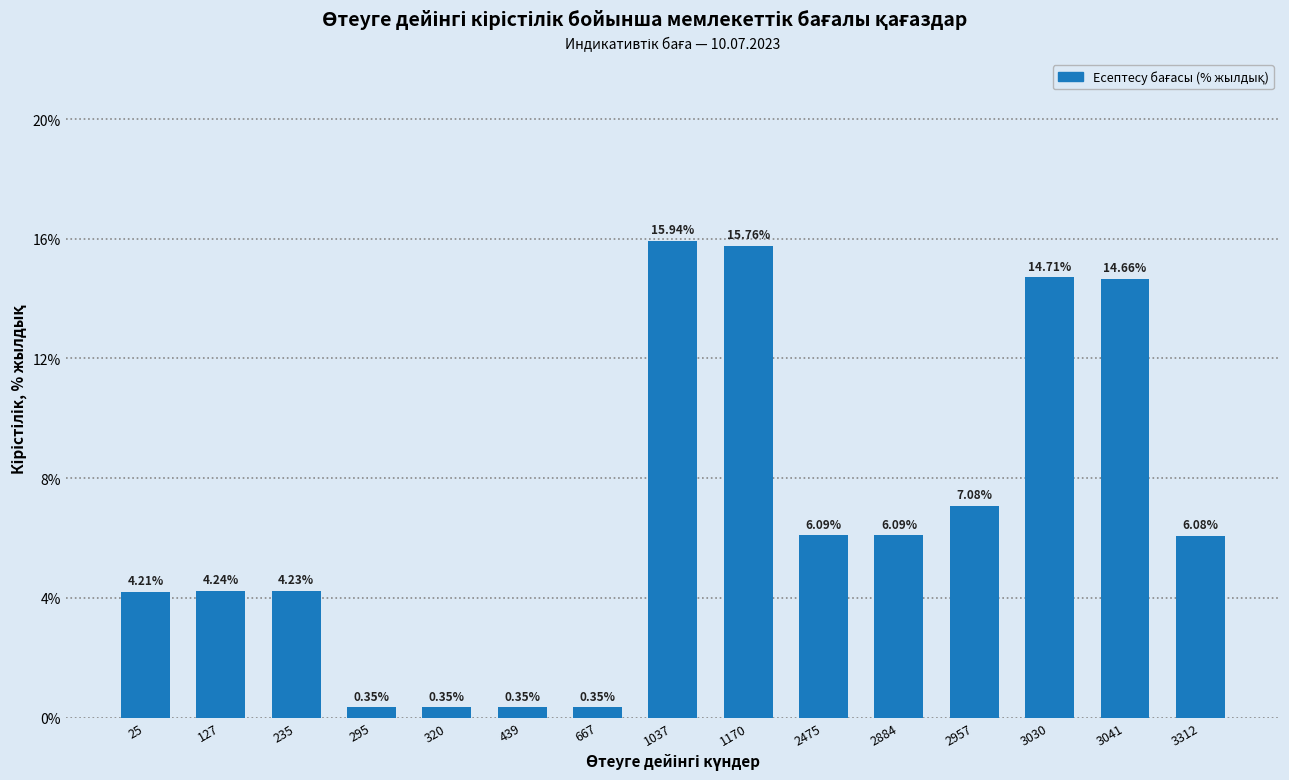

What is the sum of all values?

100.5